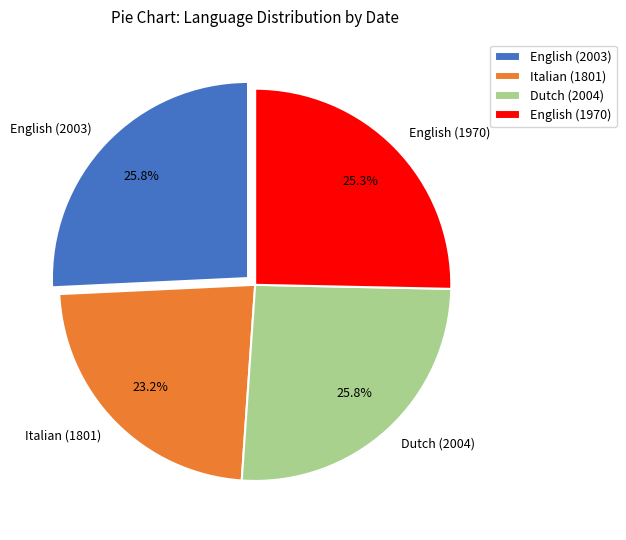

What is the smallest slice in the pie chart?

Italian (1801)